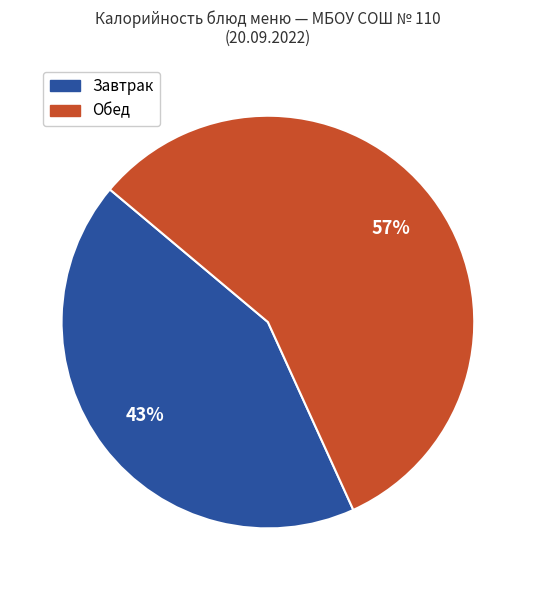

Count the number of slices in the pie.

2